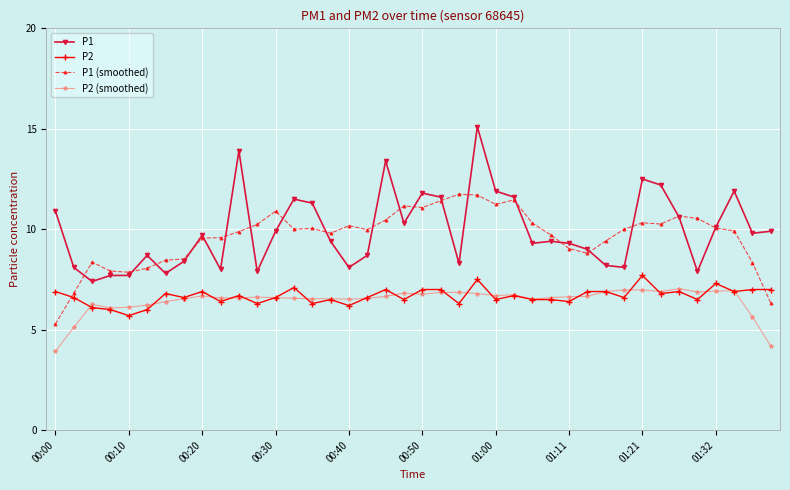

Which series has the widest spread of values?

P1